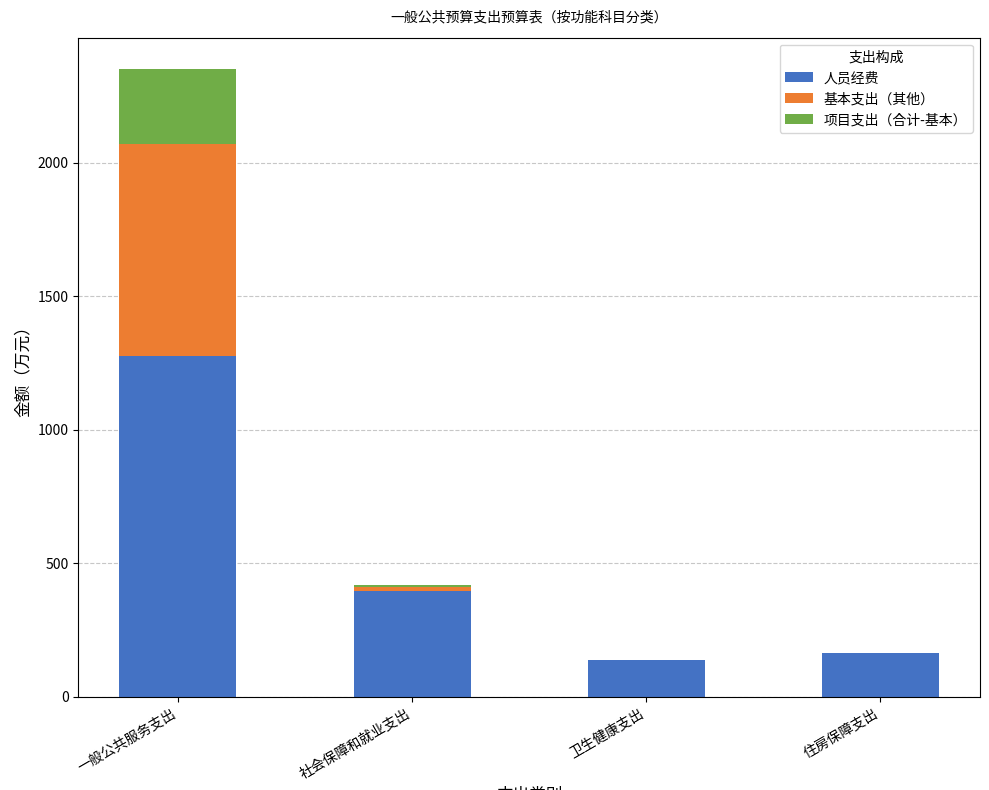

Reading right to left, list the values for the 人员经费 series.

住房保障支出=164.9	卫生健康支出=139.4	社会保障和就业支出=396.6	一般公共服务支出=1277.3